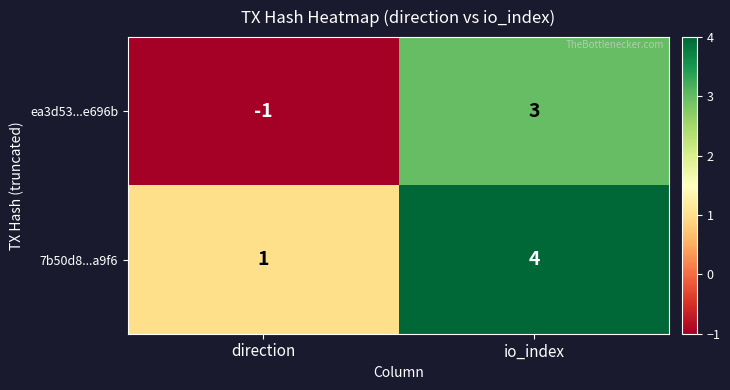

True or false: 7b50d8...a9f6 has a value of 6 at io_index.

False